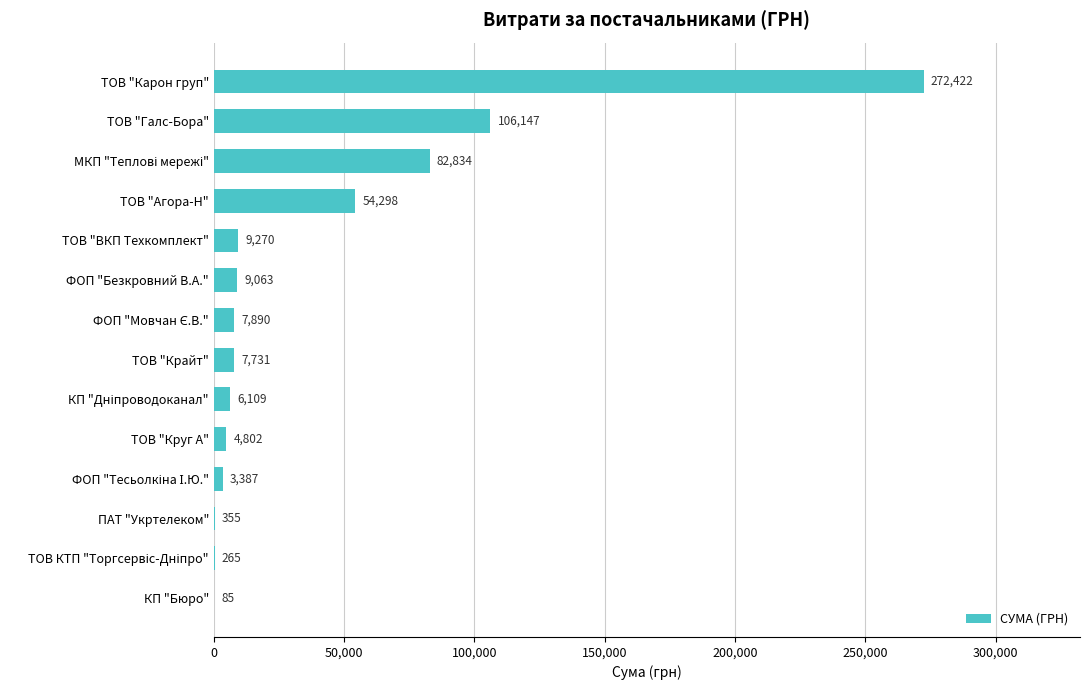

True or false: the data shows 84.5 at КП "Бюро".

True